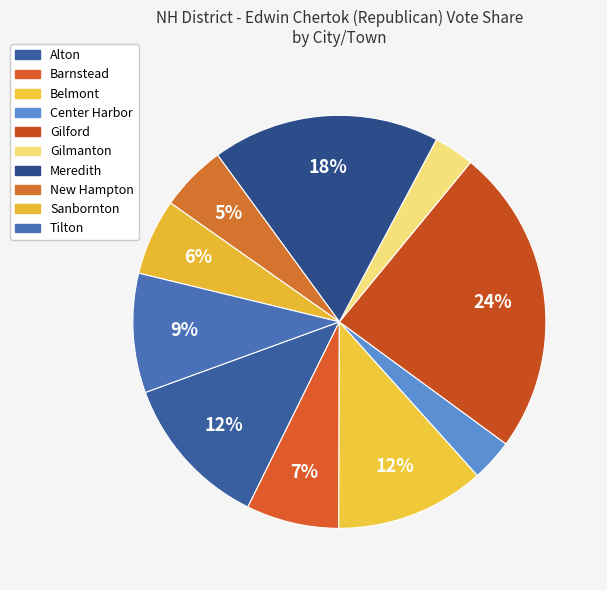

What is the smallest slice in the pie chart?

Gilmanton